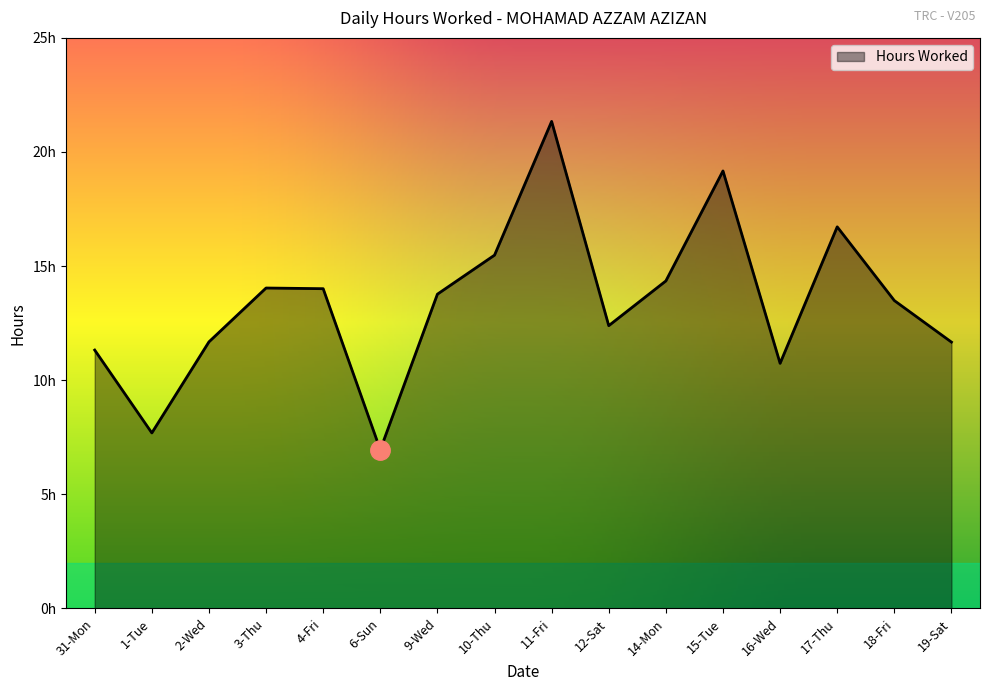

Does the chart display data point markers on the line(s)?

No